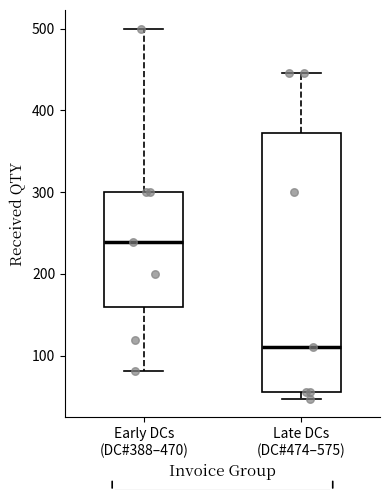

Reading left to right, read every box against the y-axis: the position of its median line, the range the box covers, and the ends of its whiskers. The values are not printed on the chart, so give them approximately, as read against the axis.

Early DCs (DC#388–470): median 240, box 160 to 300, whiskers 80 to 500
Late DCs (DC#474–575): median 110, box 60 to 370, whiskers 50 to 450